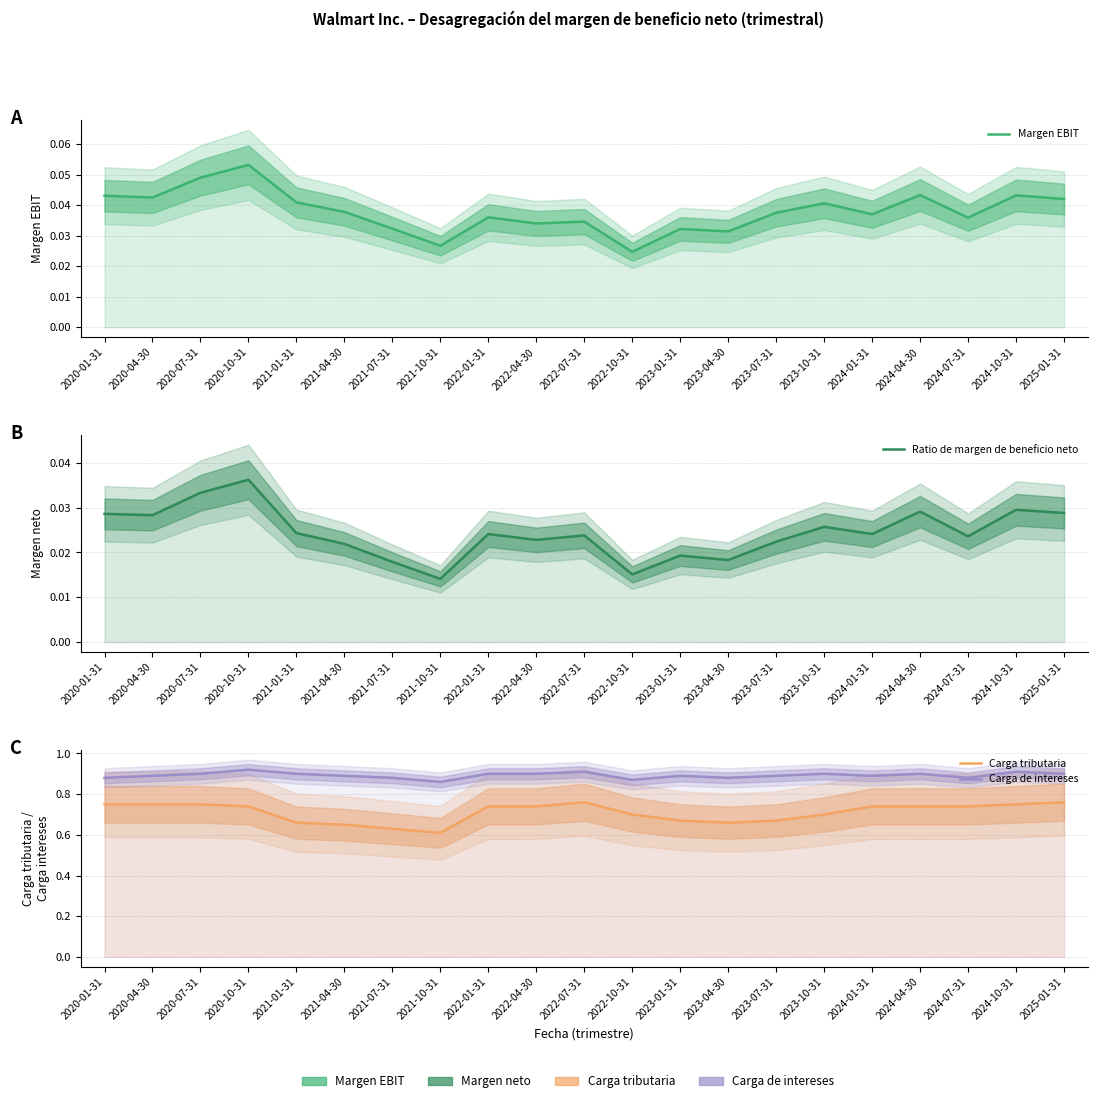

At how many categories does at least one series exceed 0?

21